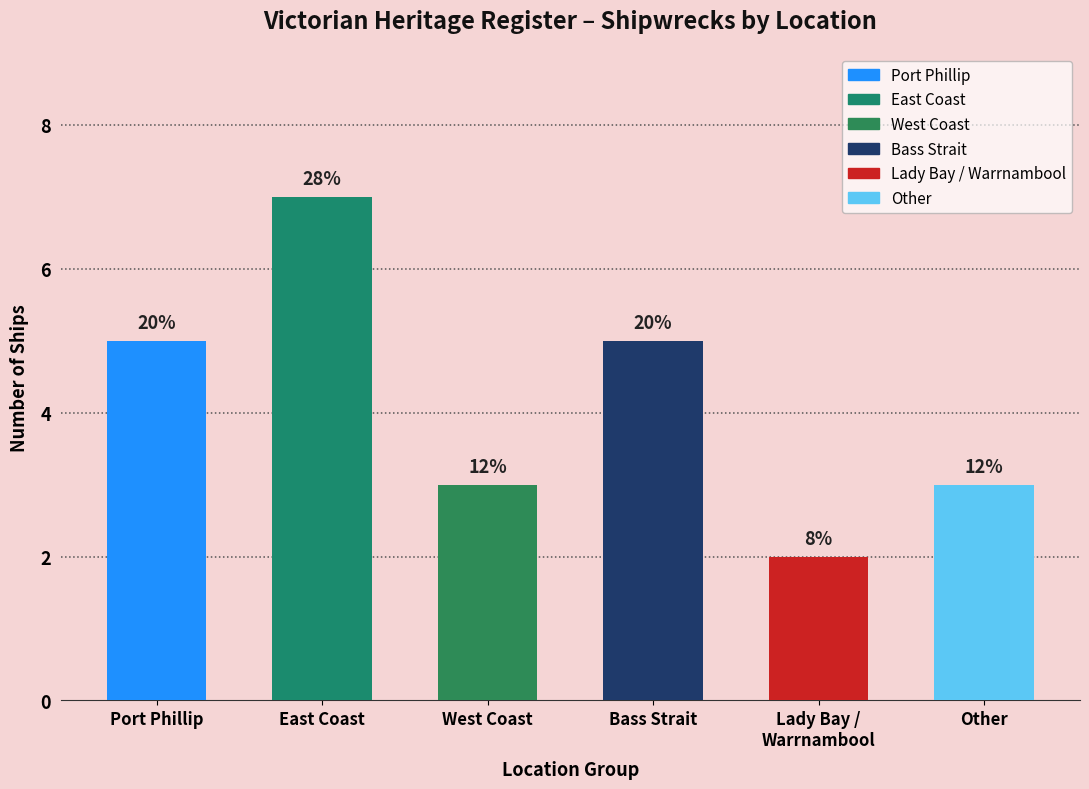

Are the bars horizontal?

No